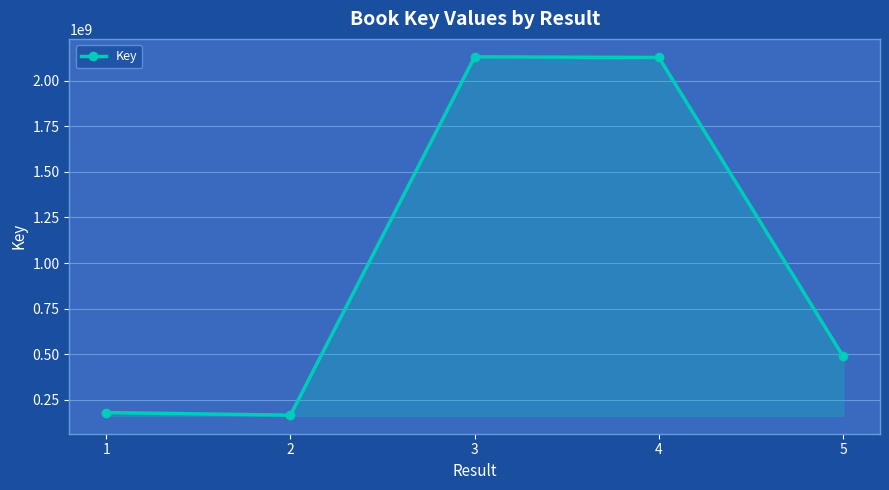

What is the difference between the maximum and second lowest values?

1953751382